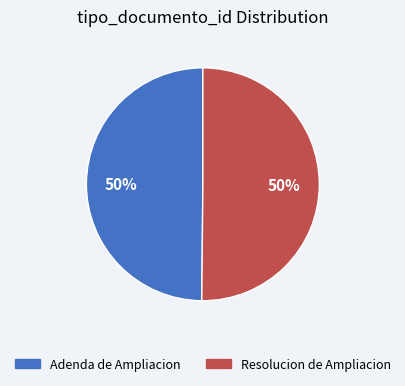

To the nearest percent, what portion does Adenda de Ampliacion represent?

50%